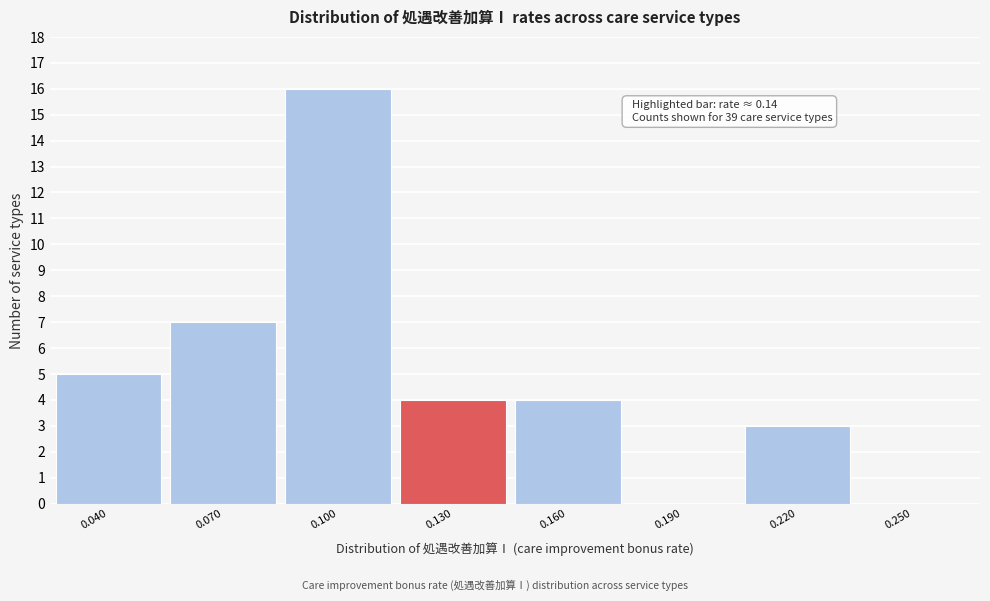

Reading left to right, transcribe all the data shown in this chart.

0.040=5	0.070=7	0.100=16	0.130=4	0.160=4	0.190=0	0.220=3	0.250=0